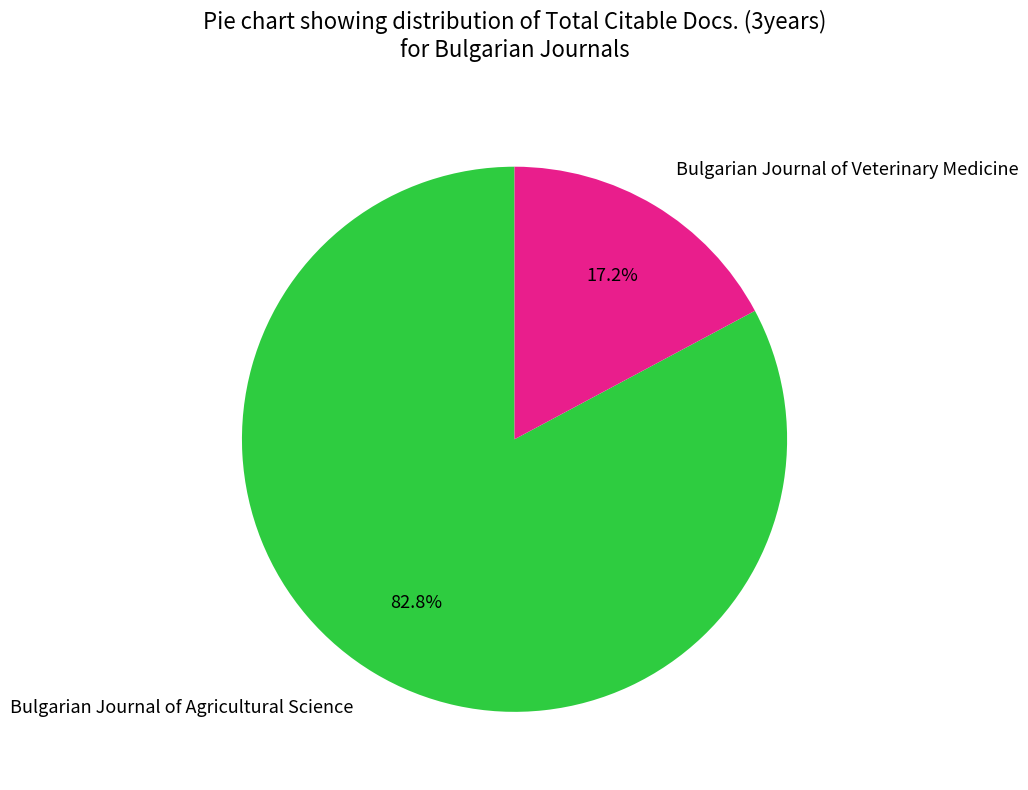

What is the total percentage of Bulgarian Journal of Agricultural Science and Bulgarian Journal of Veterinary Medicine?

100.0%